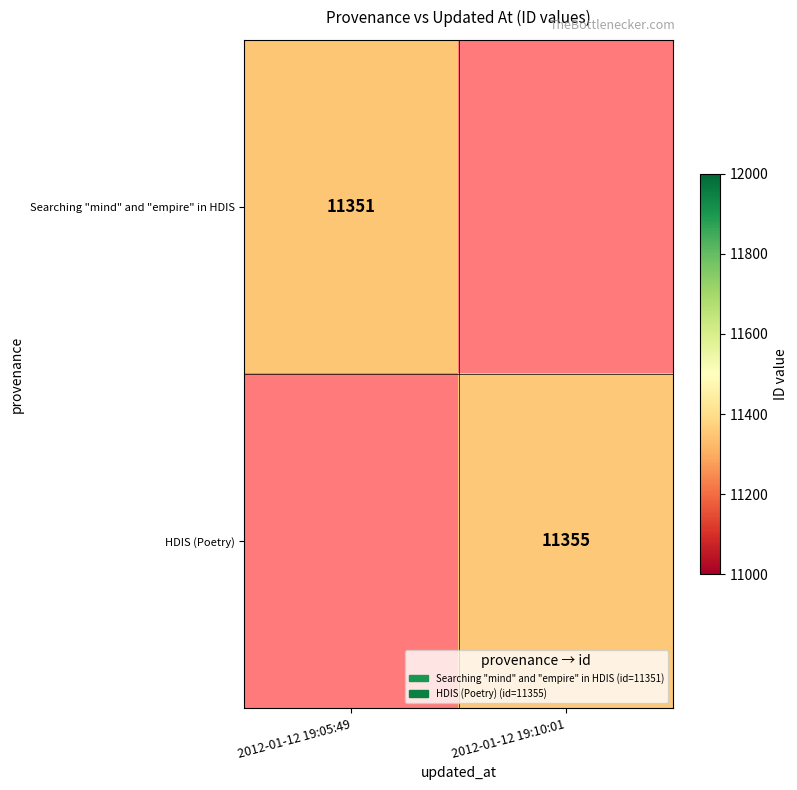

The value of Searching "mind" and "empire" in HDIS at 2012-01-12 19:05:49 is 15247. True or false?

False